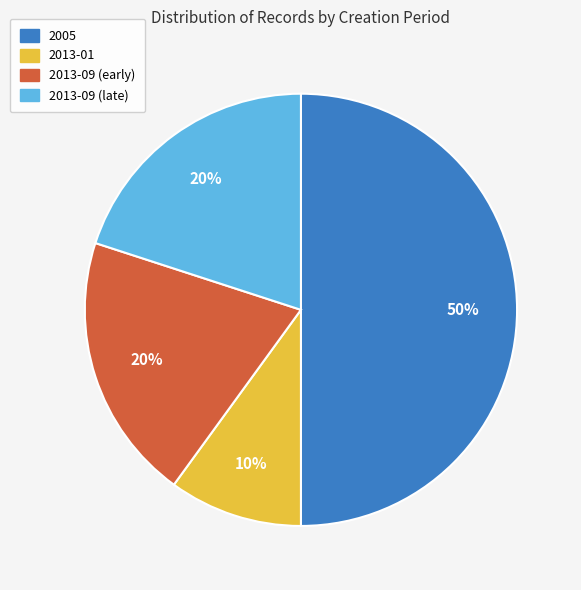

To the nearest percent, what is the difference between the largest and smallest slice percentages?

40%